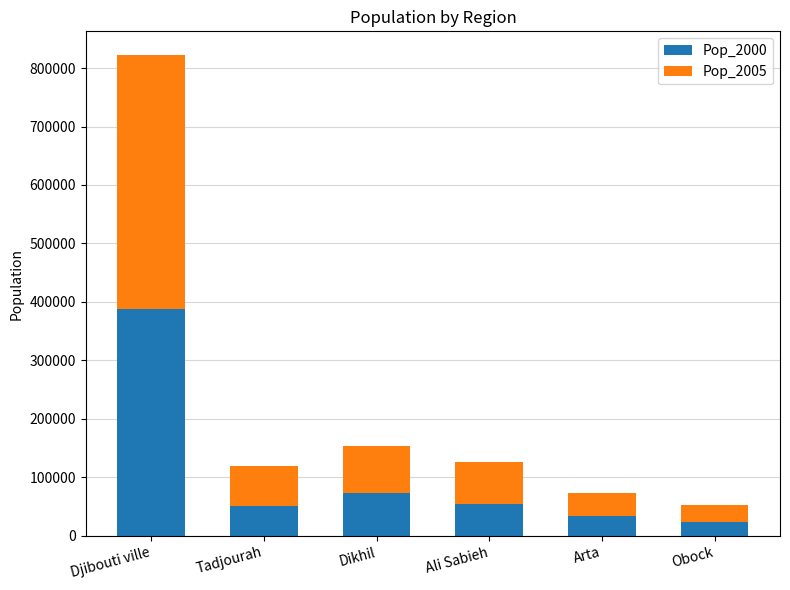

At which label does Pop_2000 reach its minimum?

Obock